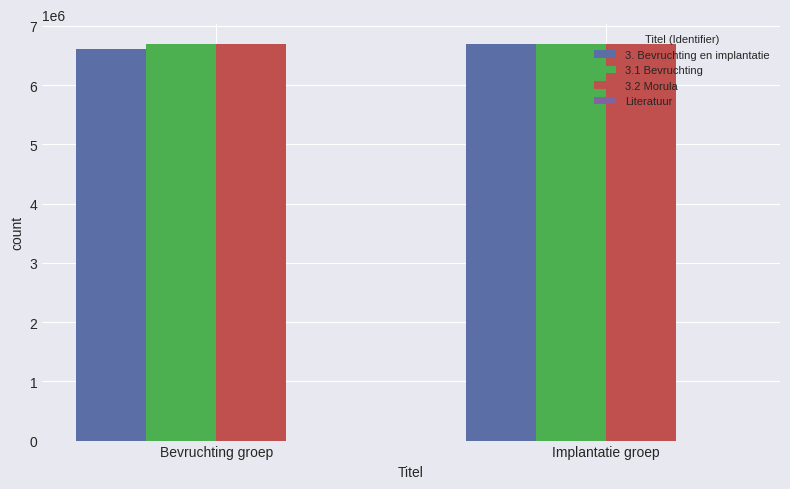

How many bars are there in each group?

3